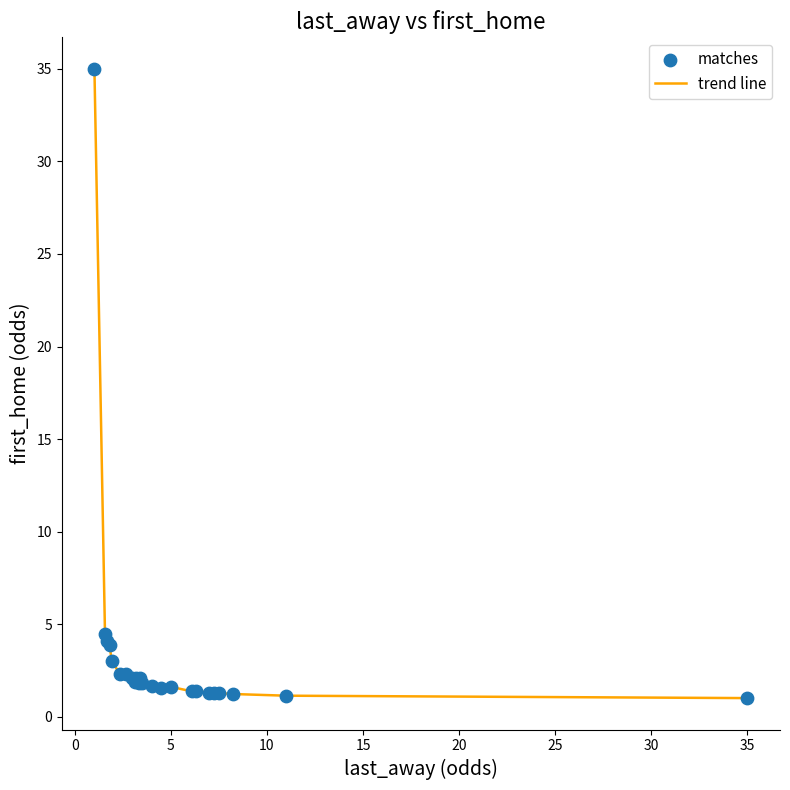

What is the difference between the maximum and minimum values?

34.0